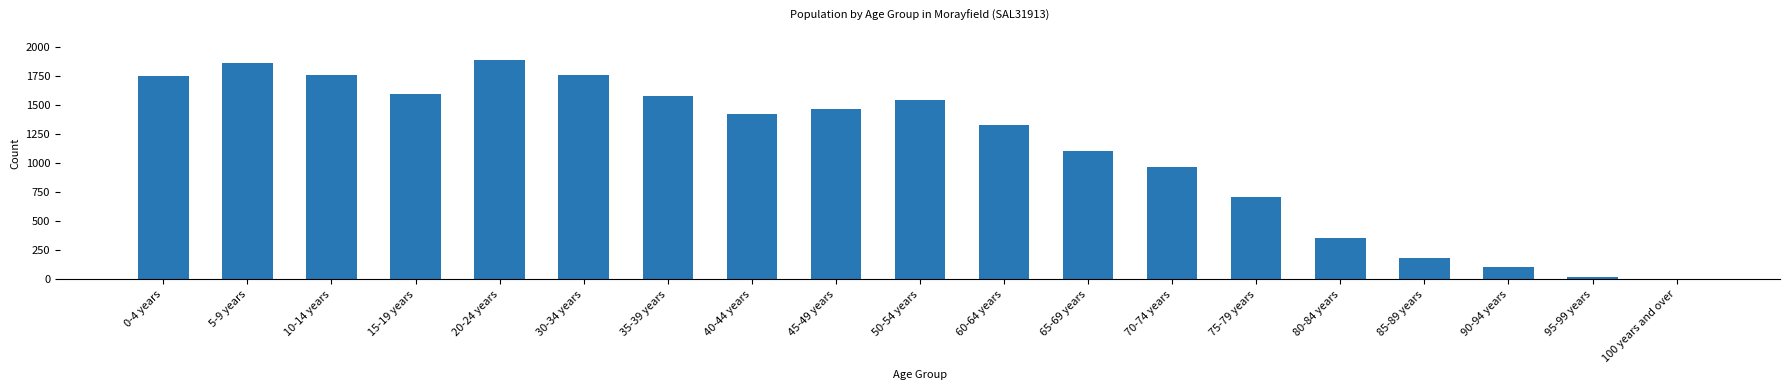

At which label does the data first exceed 1421?

0-4 years